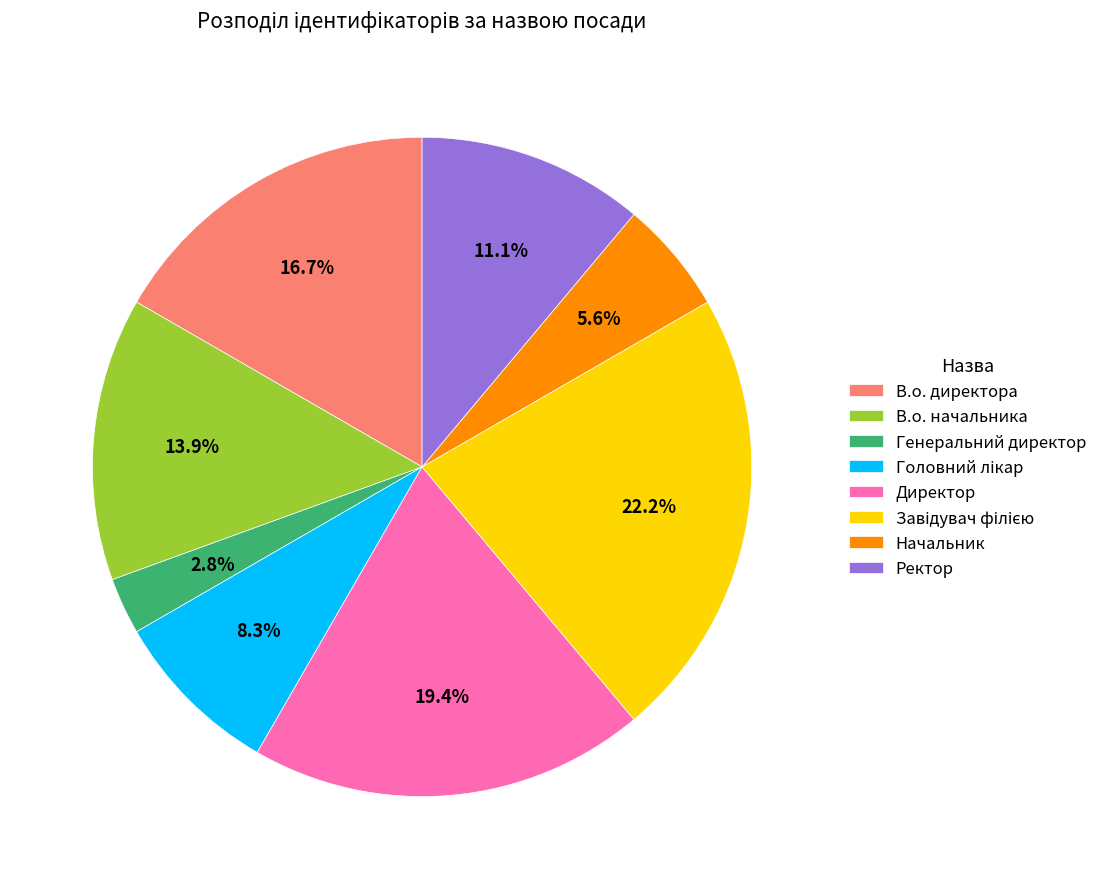

What is the smallest slice in the pie chart?

Генеральний директор